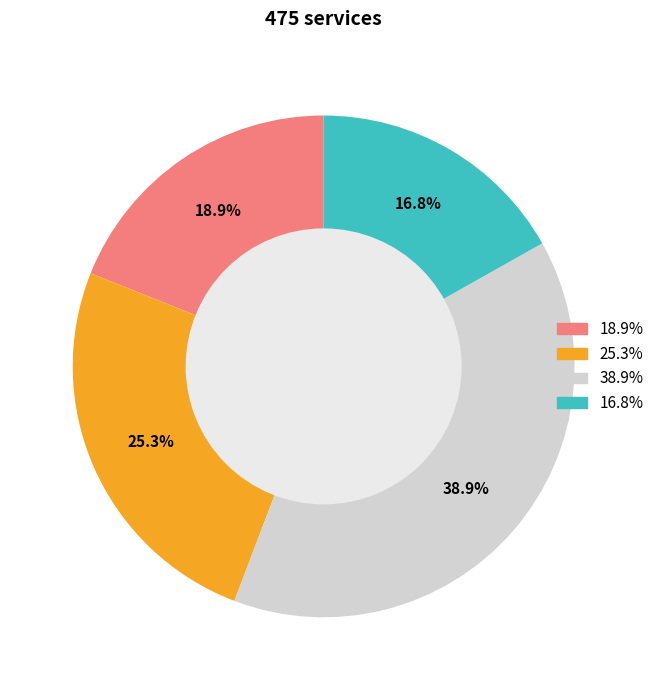

Is 38.9% the majority of the pie?

No